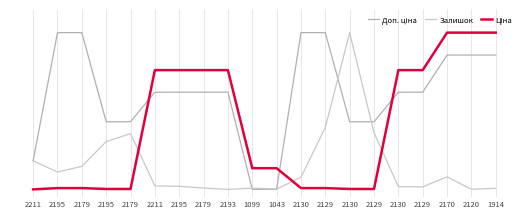

Does the chart display data point markers on the line(s)?

No